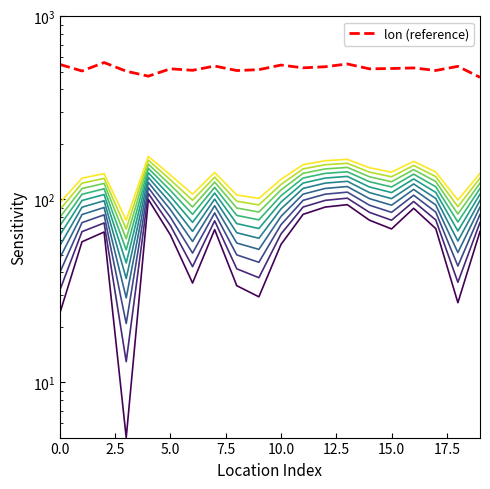

How many values in the lon series are below 519?

10